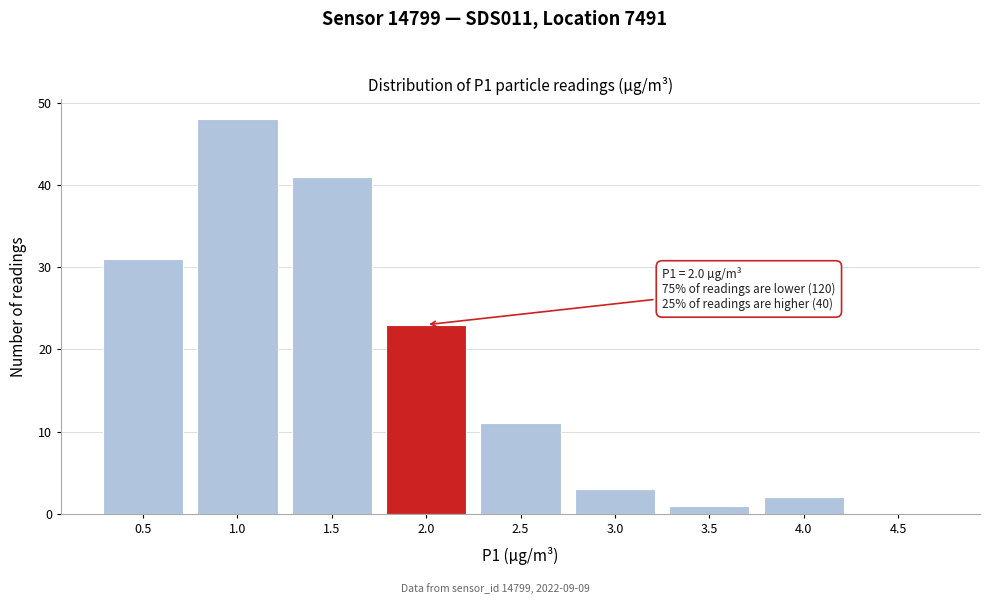

Reading left to right, what are all the values shown in this chart?

0.5=31	1.0=48	1.5=41	2.0=23	2.5=11	3.0=3	3.5=1	4.0=2	4.5=0